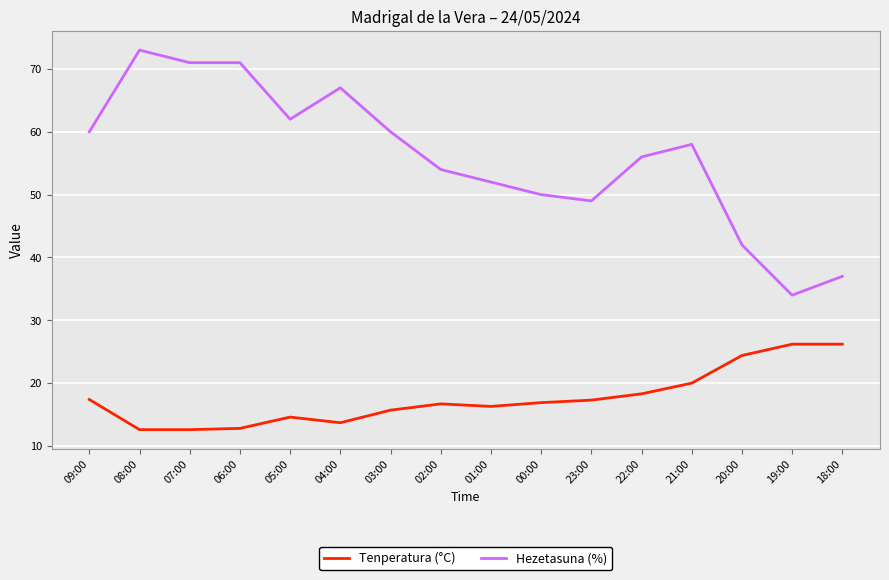

What is the difference between the maximum and minimum values in the Tenperatura (°C) series?

13.6